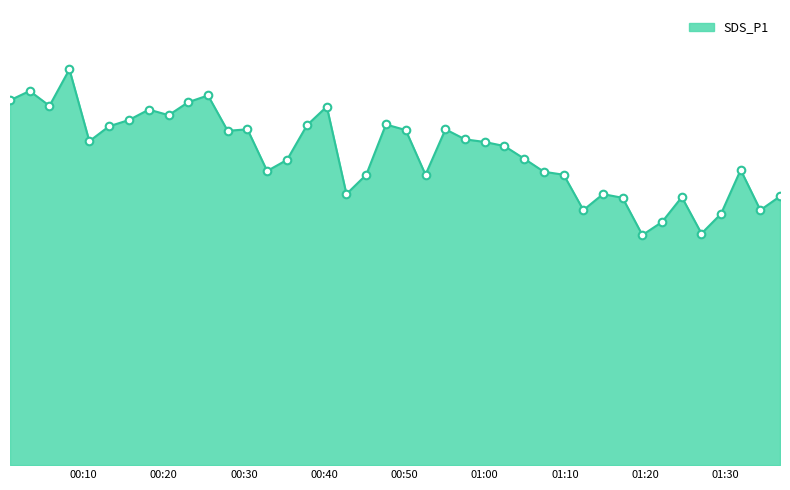

Is this an area chart (filled region under the line)?

Yes